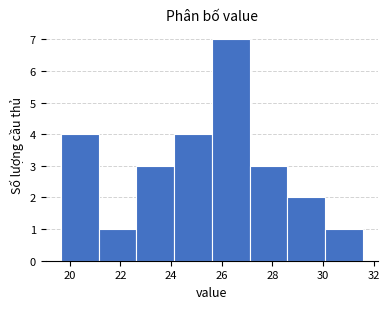

Reading left to right, list every bar in this chart as the range it spans on the x-axis followed by its height. Neither the bar edges nor the heights are printed on the chart, so give them approximately, as read against the axes.

19.6 to 21.2: 4
21.2 to 22.6: 1
22.6 to 24.2: 3
24.2 to 25.6: 4
25.6 to 27.2: 7
27.2 to 28.6: 3
28.6 to 30.0: 2
30.0 to 31.6: 1